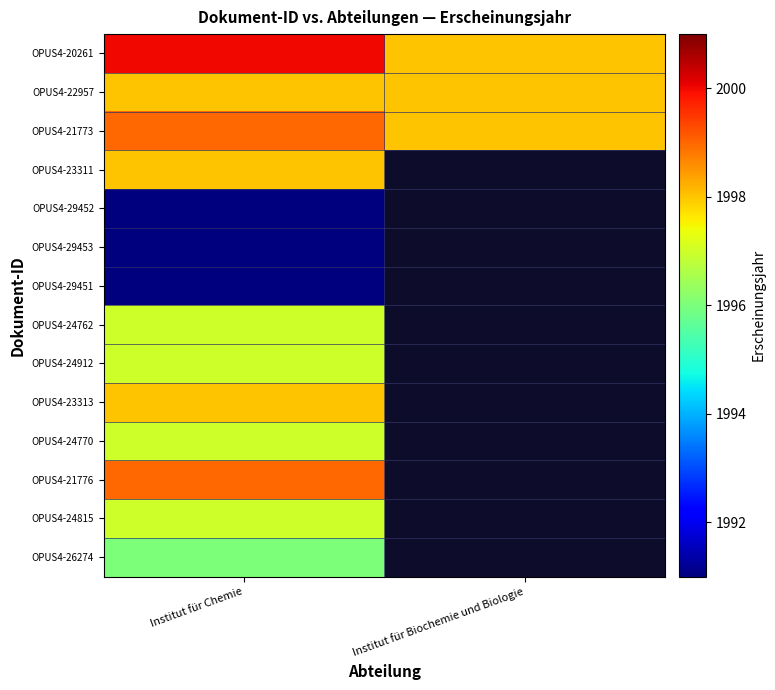

List the series in order of their peak value, highest first.

OPUS4-20261, OPUS4-21773, OPUS4-21776, OPUS4-22957, OPUS4-23311, OPUS4-23313, OPUS4-24762, OPUS4-24912, OPUS4-24770, OPUS4-24815, OPUS4-26274, OPUS4-29452, OPUS4-29453, OPUS4-29451